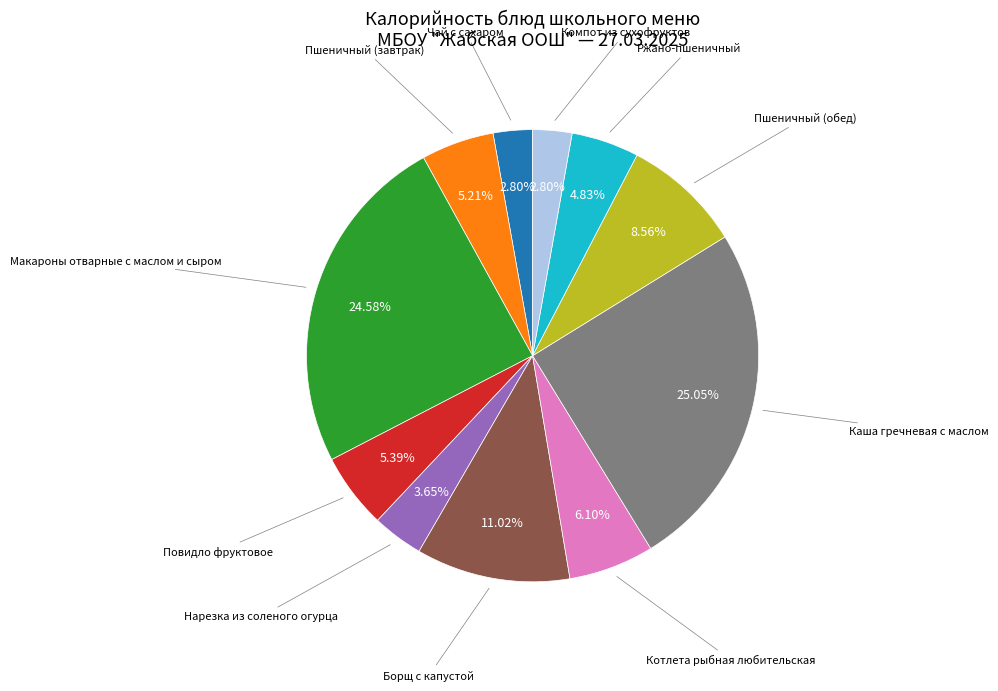

Count the number of slices in the pie.

11